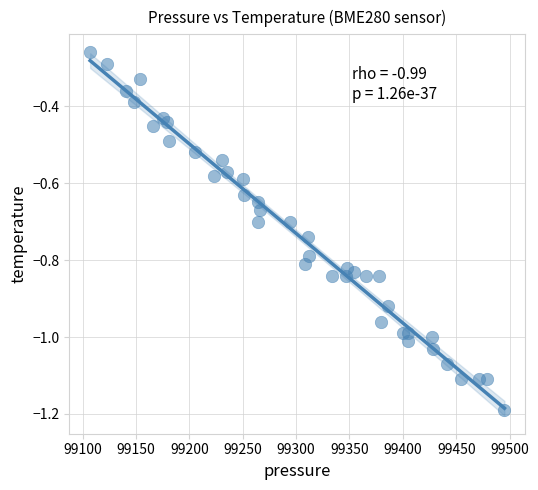

What is the range of Y values (max minus min)?

0.9